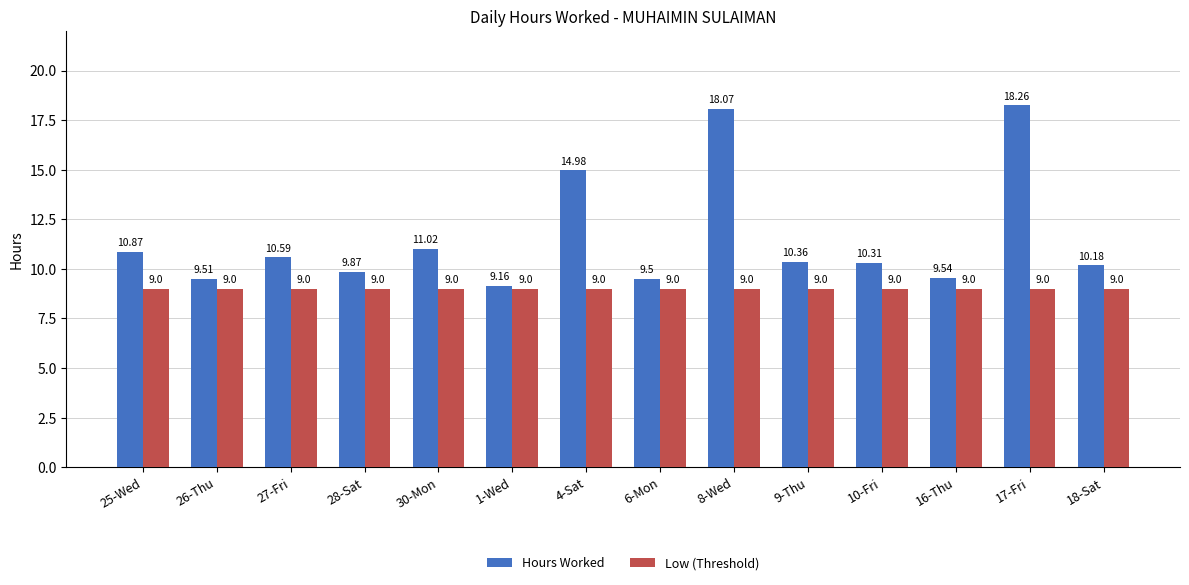

Reading left to right, list all the values displayed in this chart.

Hours Worked: 25-Wed=10.9	26-Thu=9.5	27-Fri=10.6	28-Sat=9.9	30-Mon=11.0	1-Wed=9.2	4-Sat=15.0	6-Mon=9.5	8-Wed=18.1	9-Thu=10.4	10-Fri=10.3	16-Thu=9.5	17-Fri=18.3	18-Sat=10.2
Low (Threshold): 25-Wed=9.0	26-Thu=9.0	27-Fri=9.0	28-Sat=9.0	30-Mon=9.0	1-Wed=9.0	4-Sat=9.0	6-Mon=9.0	8-Wed=9.0	9-Thu=9.0	10-Fri=9.0	16-Thu=9.0	17-Fri=9.0	18-Sat=9.0